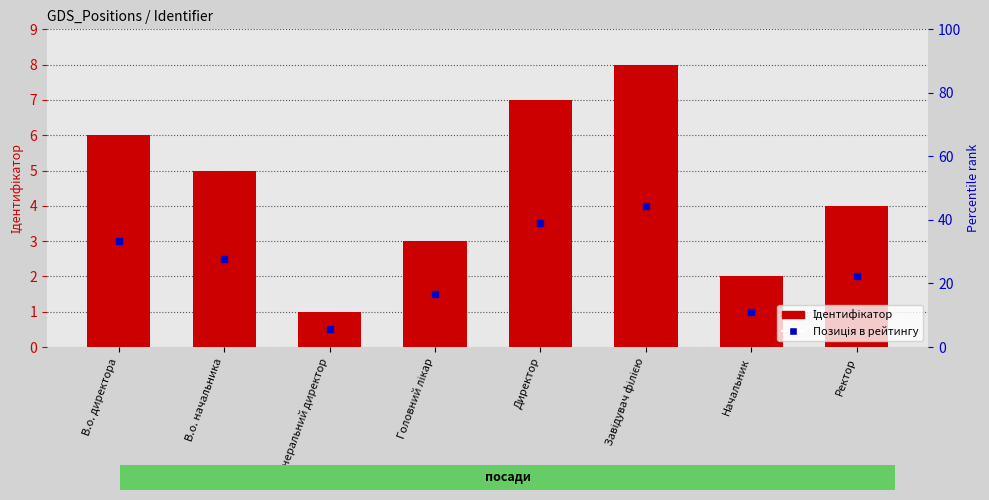

What is the difference between the maximum and minimum values?

7